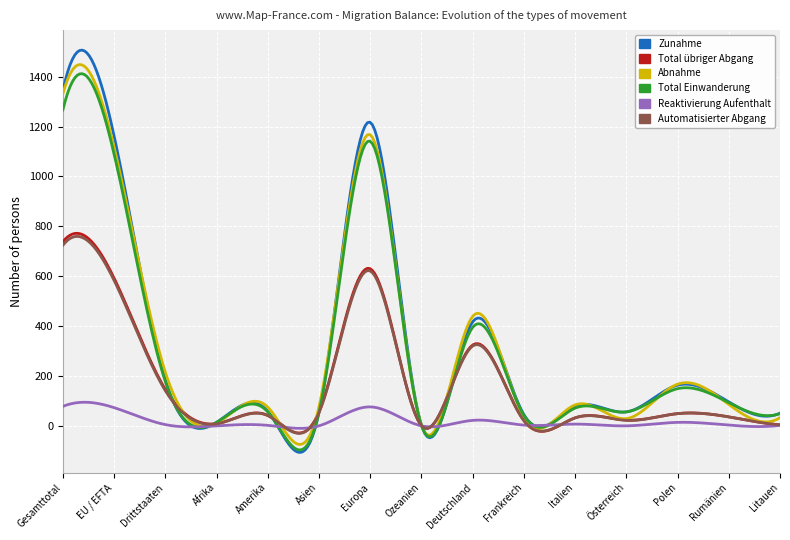

Which series has the widest spread of values?

Zunahme